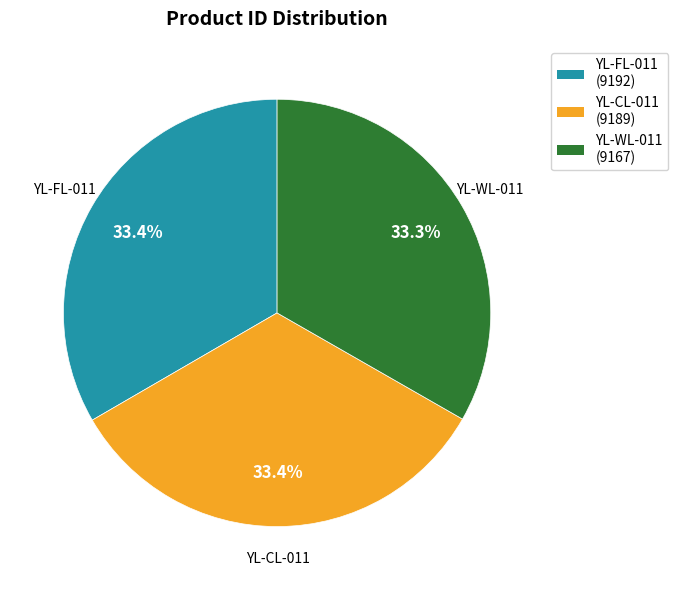

Is YL-FL-011 the majority of the pie?

No